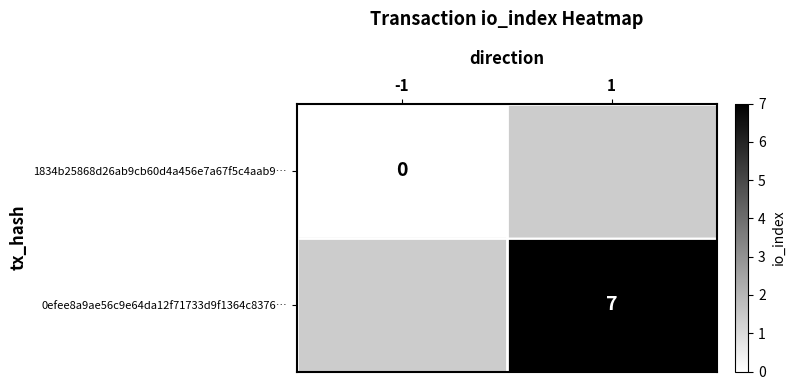

Where is 1834b25868d26ab9cb60d4a456e7a67f5c4aab9… nearest to the value 0?

-1